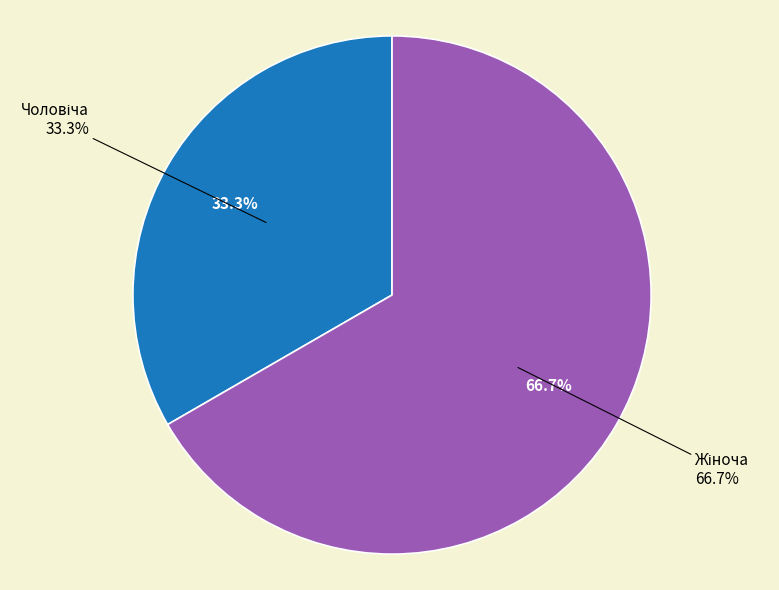

Combined, what portion of the pie is Жіноча and Чоловіча?

100.0%